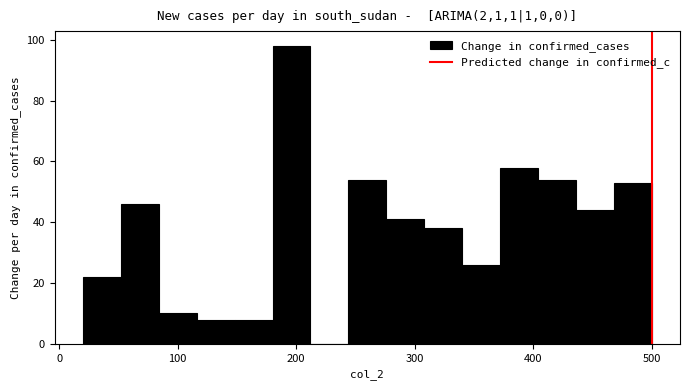

Around what value on the x-axis is the tallest bar? Give the approximate position of its centre, as read against the axis.

200